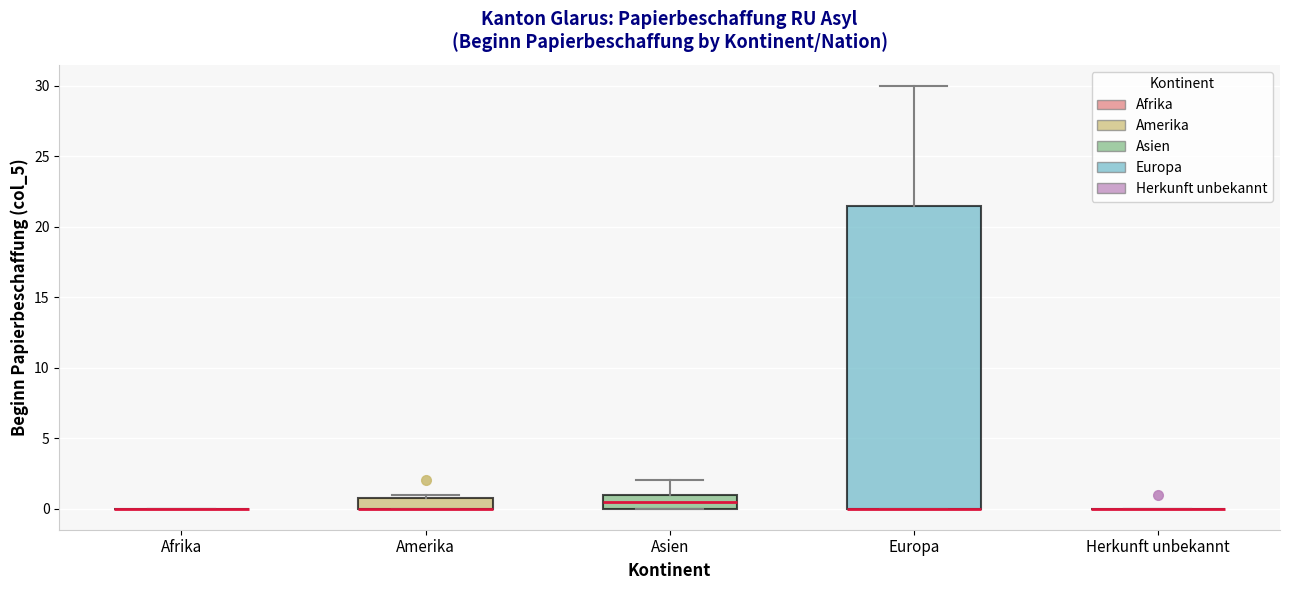

Comparing the boxes themselves (not the whiskers), which one is the tallest?

Europa